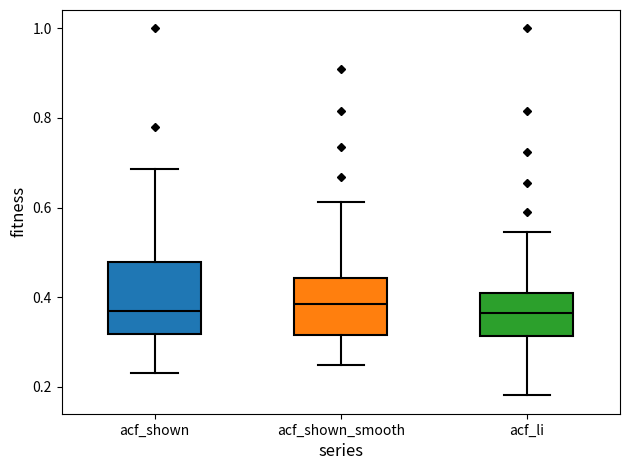

Which box is the tallest, from its lower edge to its upper edge?

acf_shown